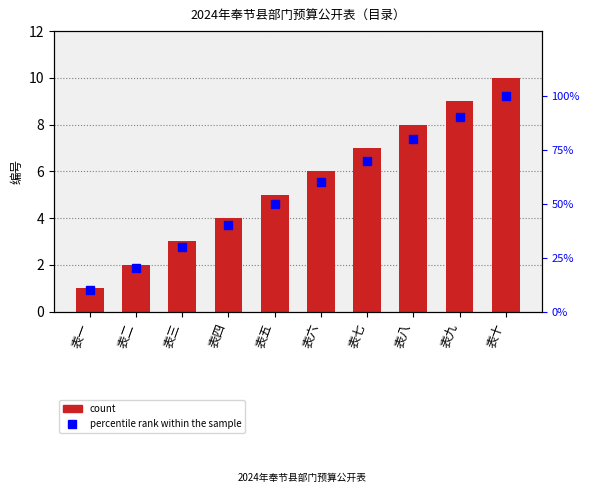

Reading left to right, extract all data points from this chart.

count: 1	2	3	4	5	6	7	8	9	10
percentile rank within the sample: 10	20	30	40	50	60	70	80	90	100